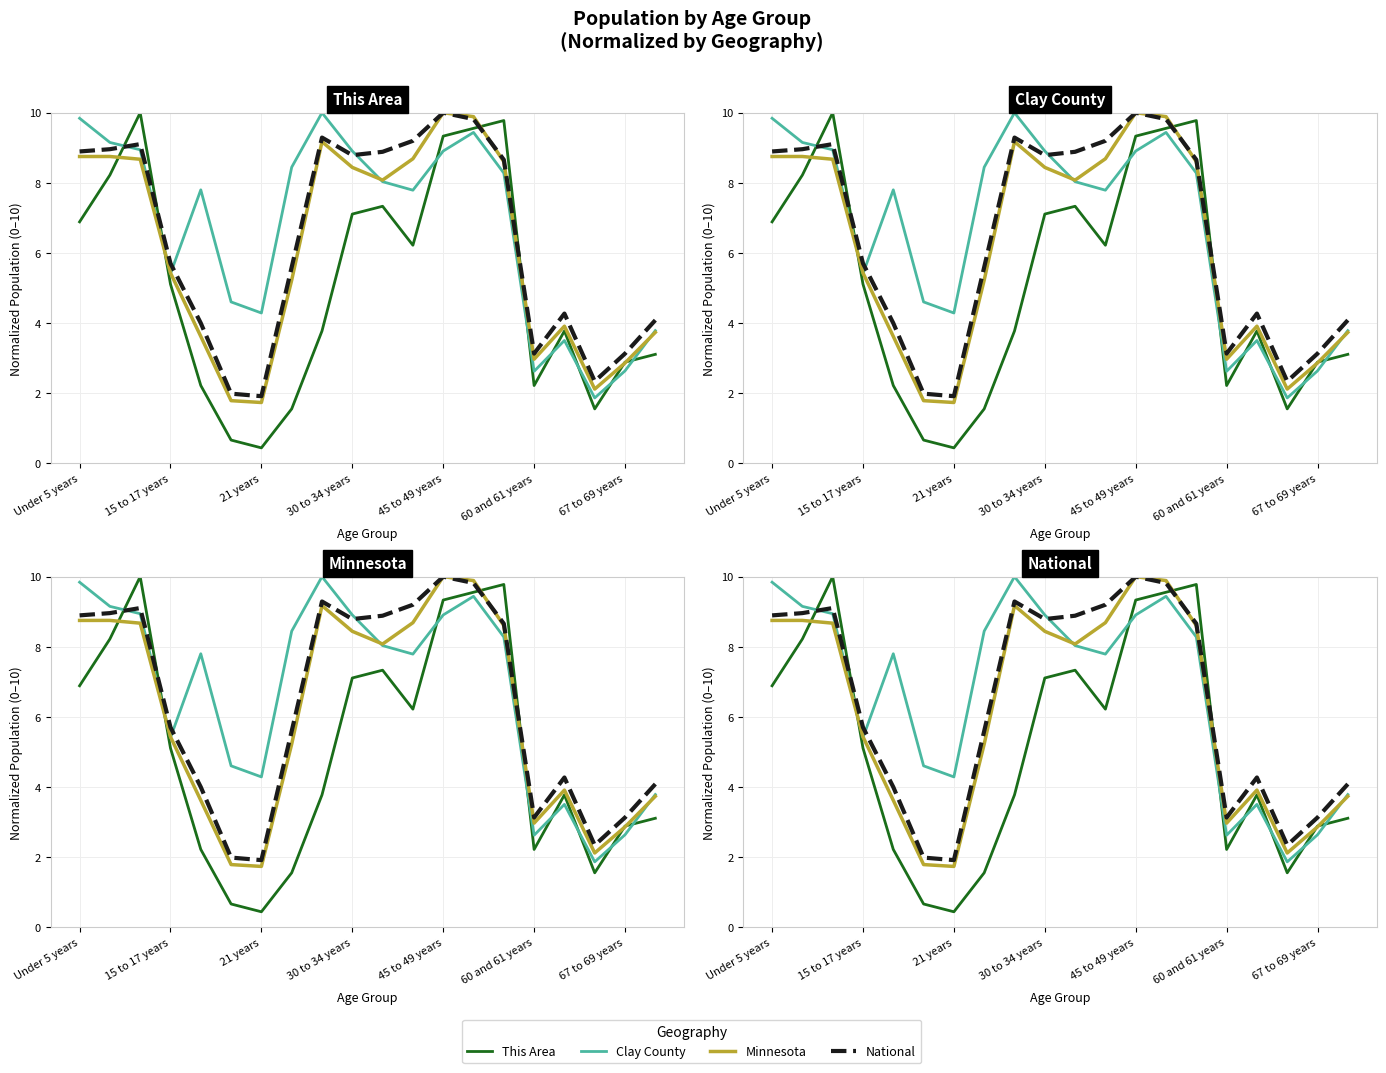

Between 8 and 12, which is larger?

12